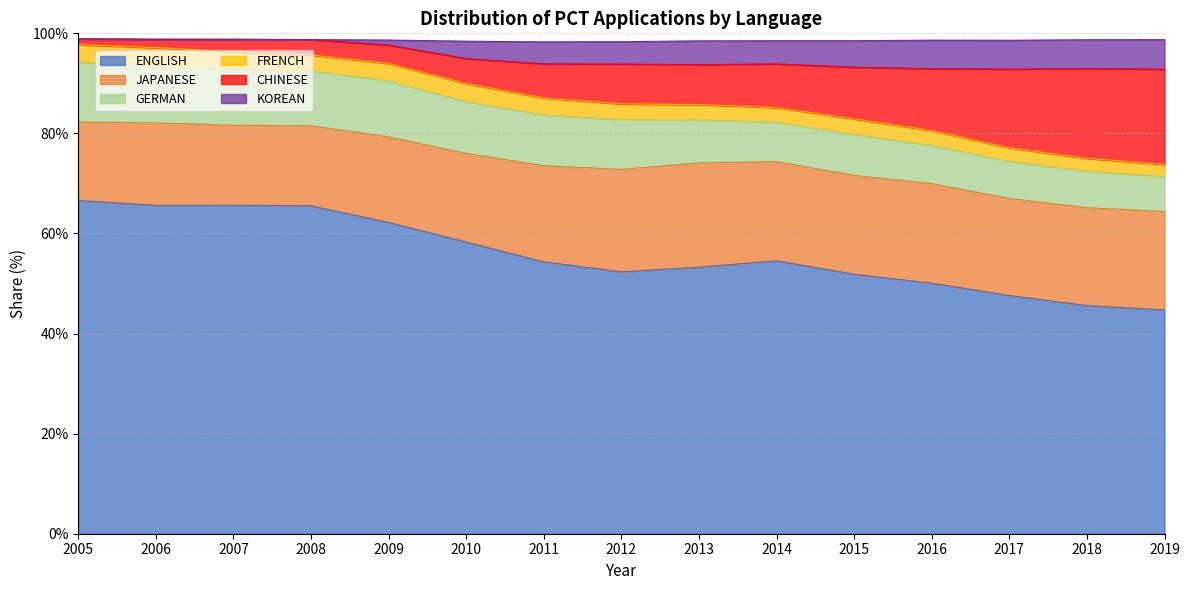

How many lines are shown in the chart?

6